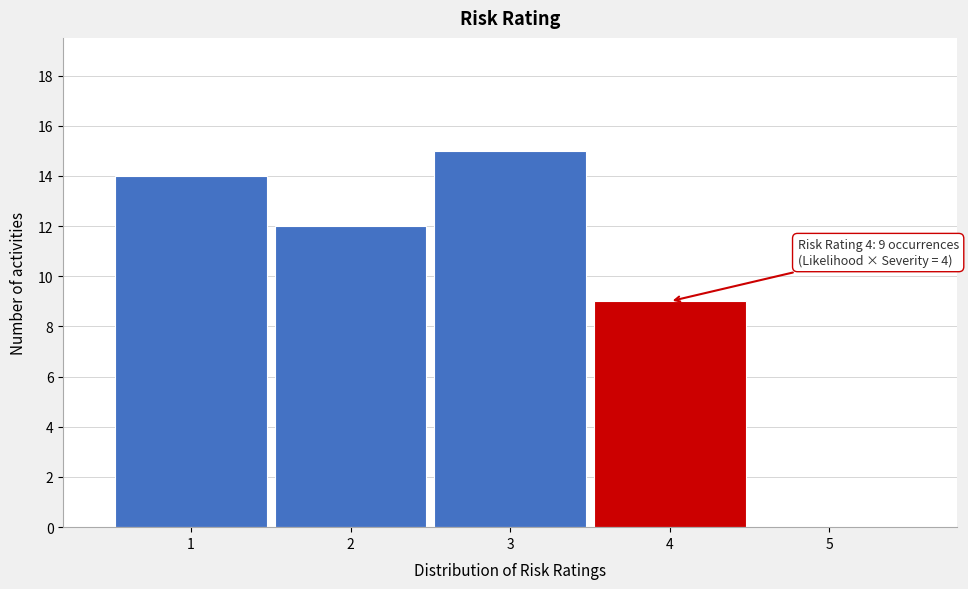

Which range on the x-axis has the tallest bar?

2.5 to 3.5